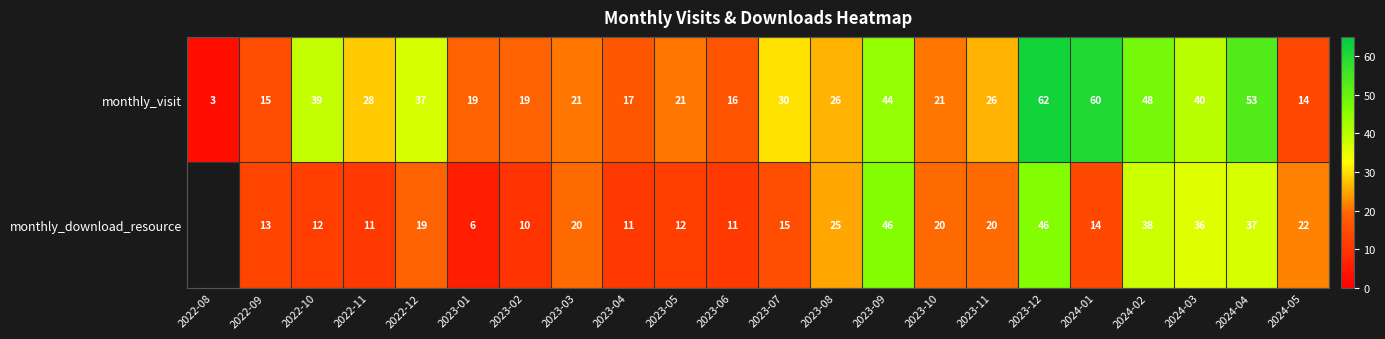

The monthly_download_resource series shows 16 at 2023-04. True or false?

False